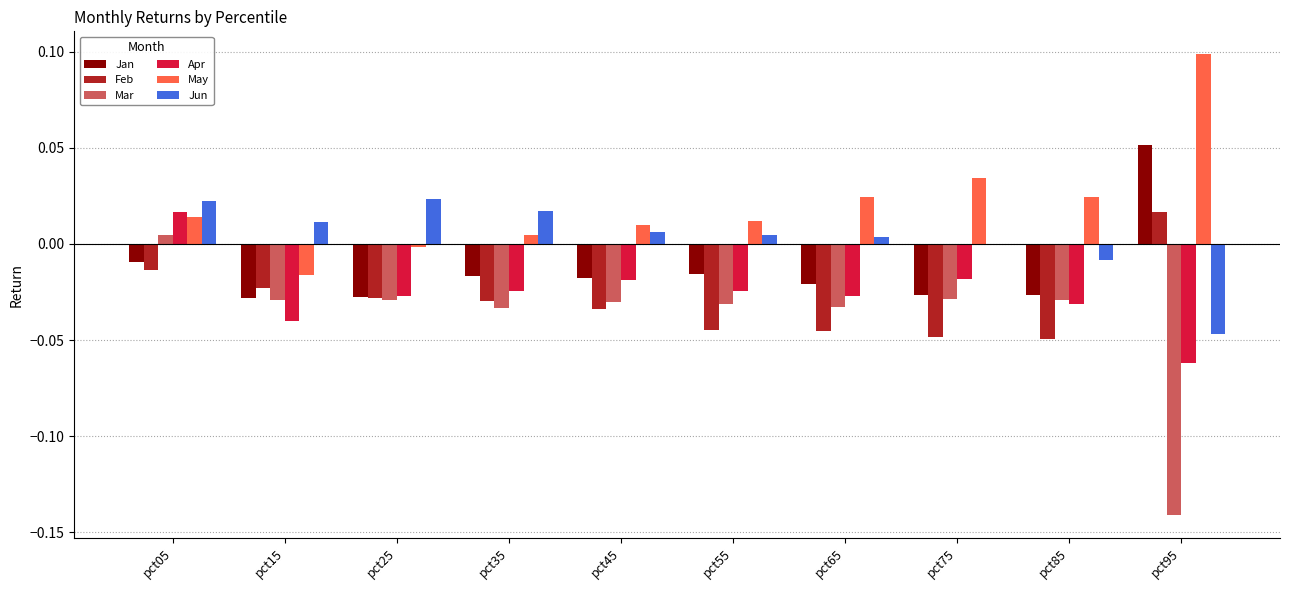

Count the number of categories in the chart.

10